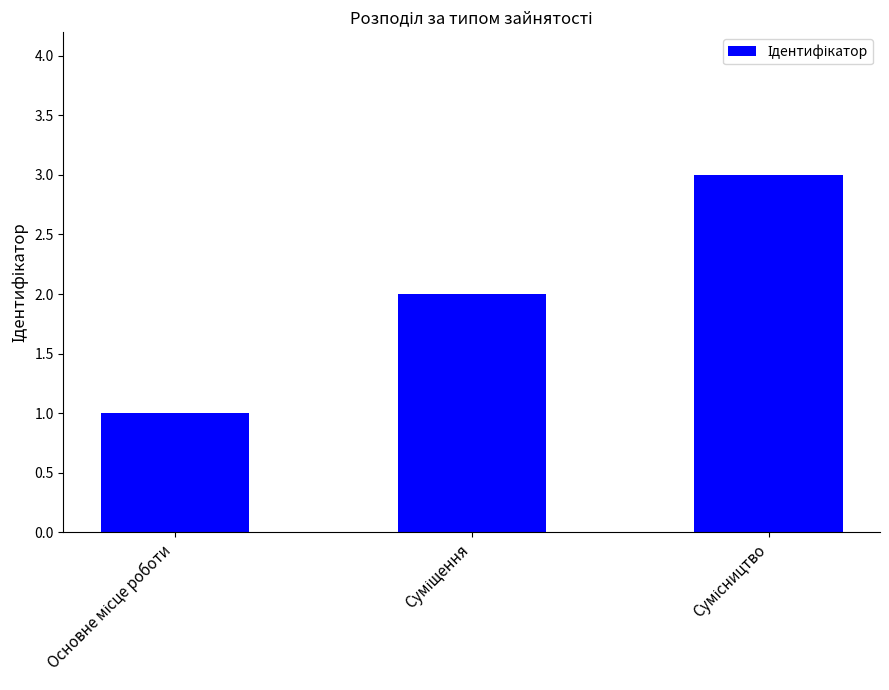

What is the sum of all values?

6